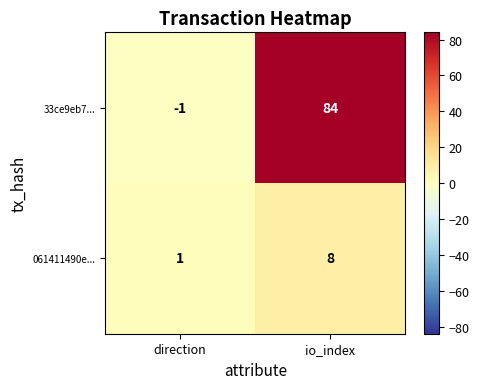

Reading right to left, list all the values displayed in this chart.

33ce9eb7...: io_index=84	direction=-1
061411490e...: io_index=8	direction=1